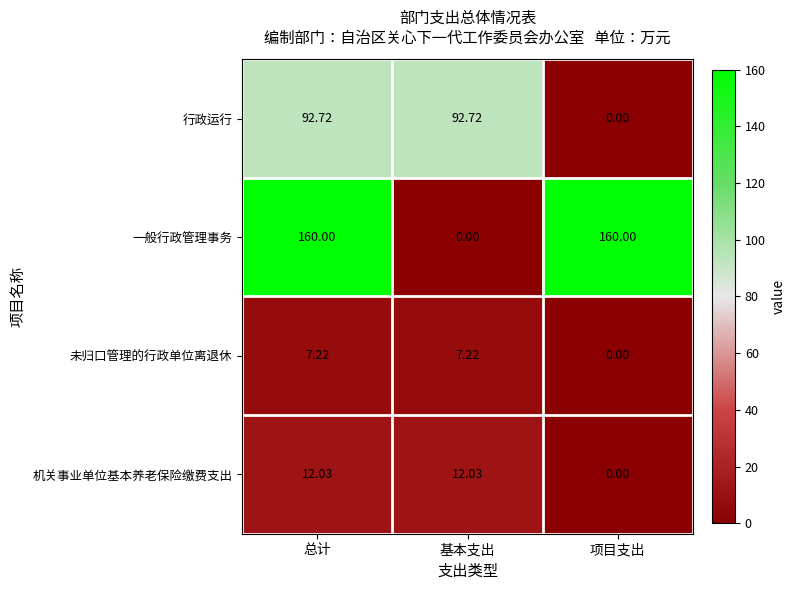

What is the total value across all series at 基本支出?

112.0